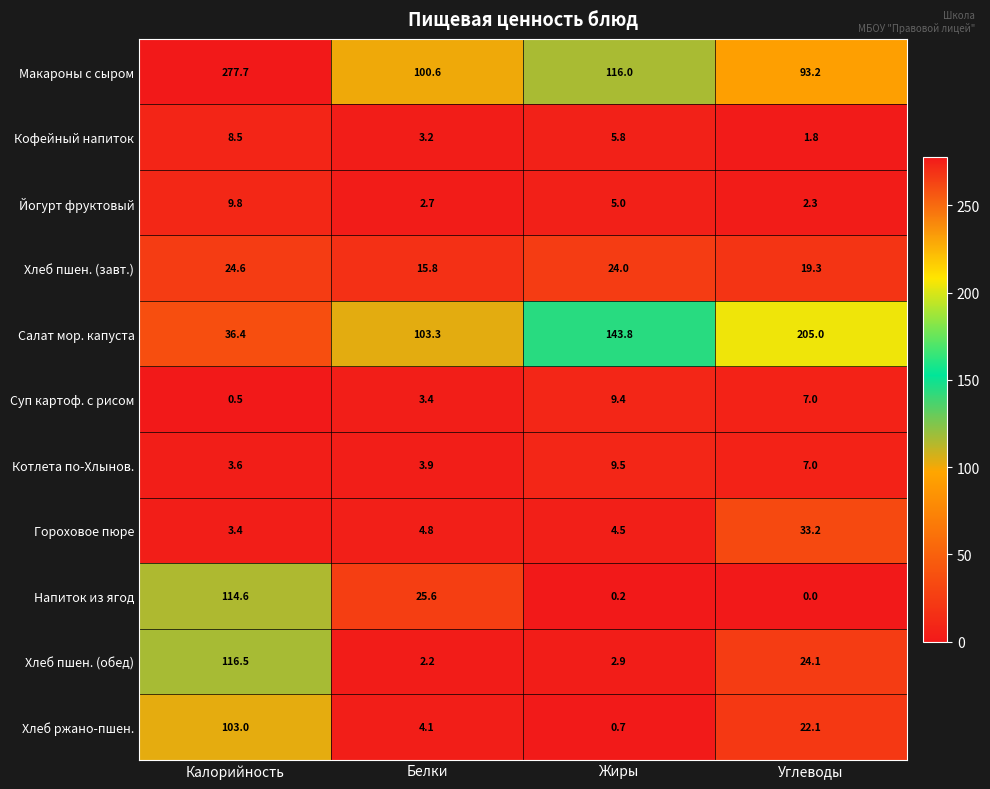

Which series has the largest total across all categories?

Макароны с сыром